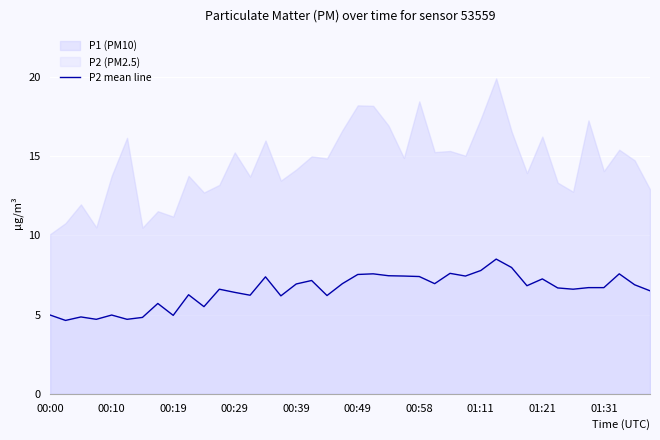

What is the maximum value for P2 mean line?

8.5